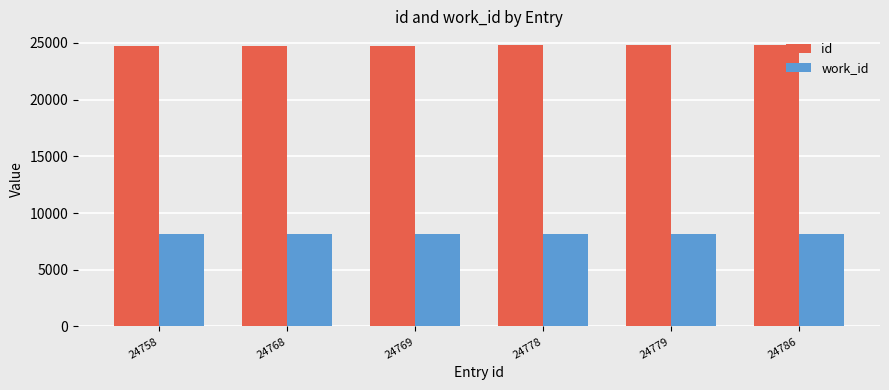

At 24786, list the series in order from largest to smallest.

id, work_id